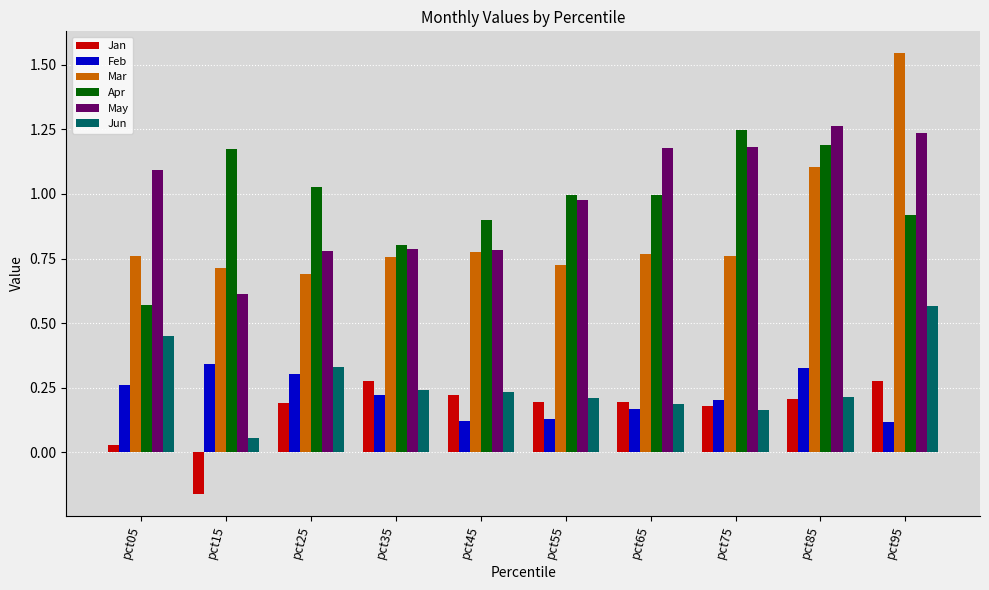

At which category does the chart reach its minimum across all series?

pct15